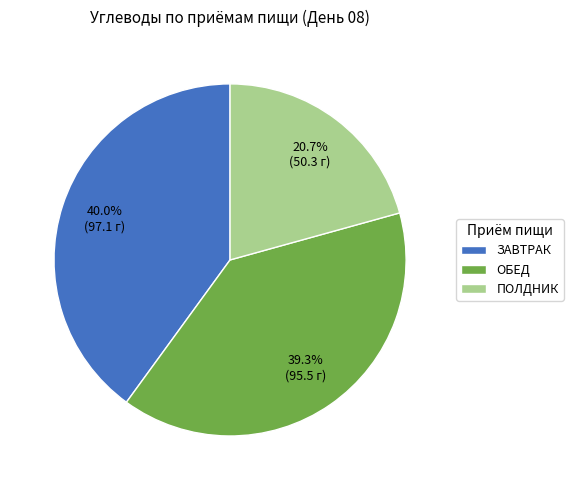

What percentage do ОБЕД and ПОЛДНИК together represent?

60.0%